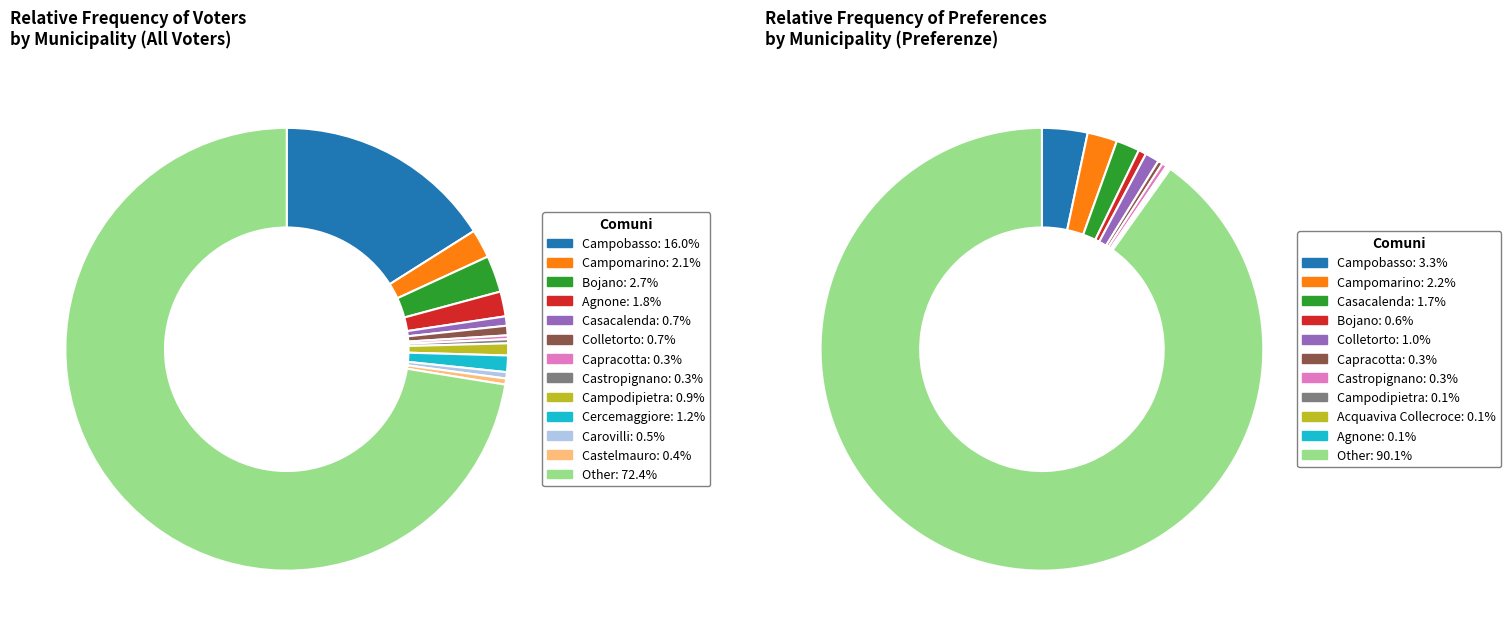

What percentage is NOT represented by Casacalenda?

99.3%